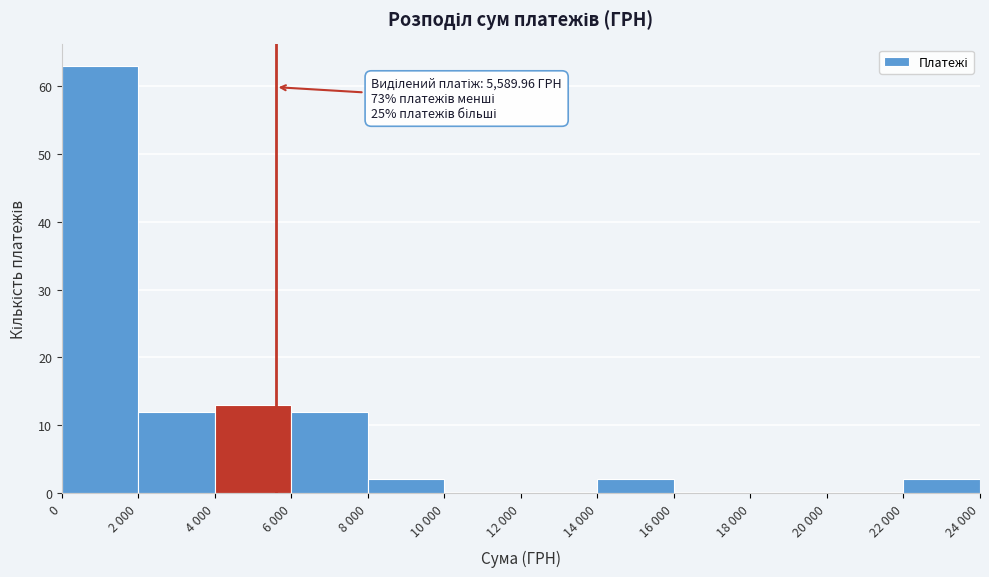

Reading left to right, what are all the values shown in this chart?

0=63	2 000=12	4 000=13	6 000=12	8 000=2	10 000=0	12 000=0	14 000=2	16 000=0	18 000=0	20 000=0	22 000=2